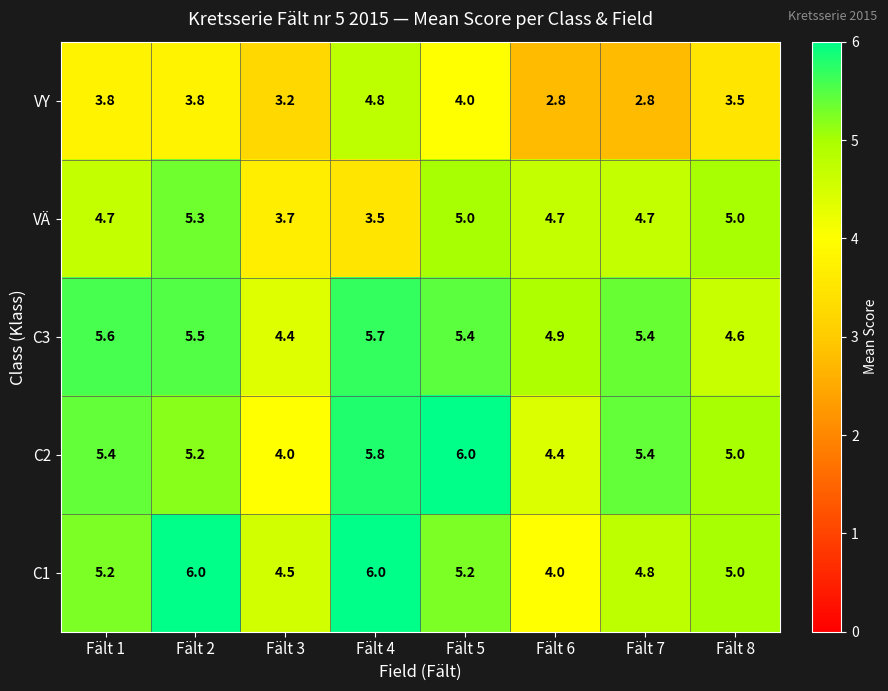

What is the difference between the maximum and minimum values in the C1 series?

2.0